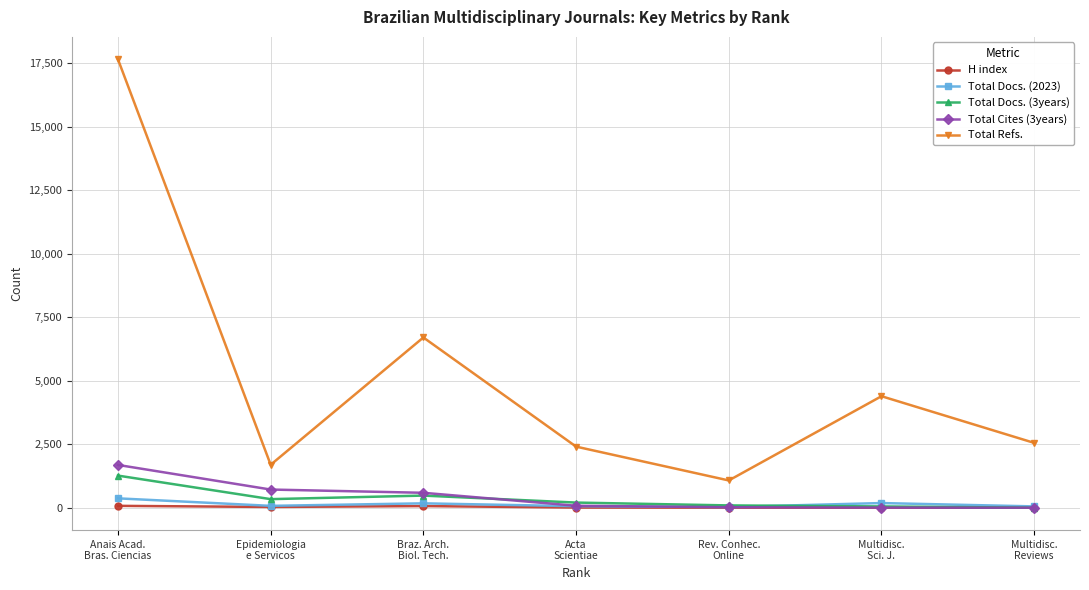

Does the chart display data point markers on the line(s)?

Yes